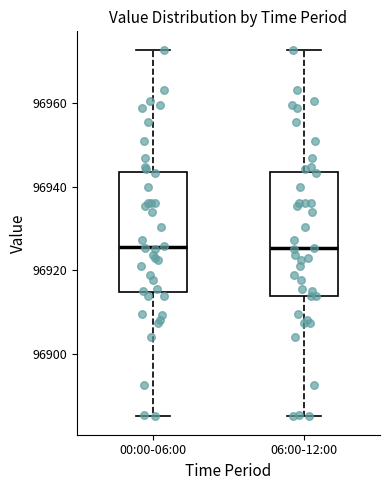

Reading left to right, read every box against the y-axis: the position of its median line, the range the box covers, and the ends of its whiskers. The values are not printed on the chart, so give them approximately, as read against the axis.

00:00-06:00: median 96926, box 96914 to 96944, whiskers 96886 to 96972
06:00-12:00: median 96926, box 96914 to 96944, whiskers 96886 to 96972